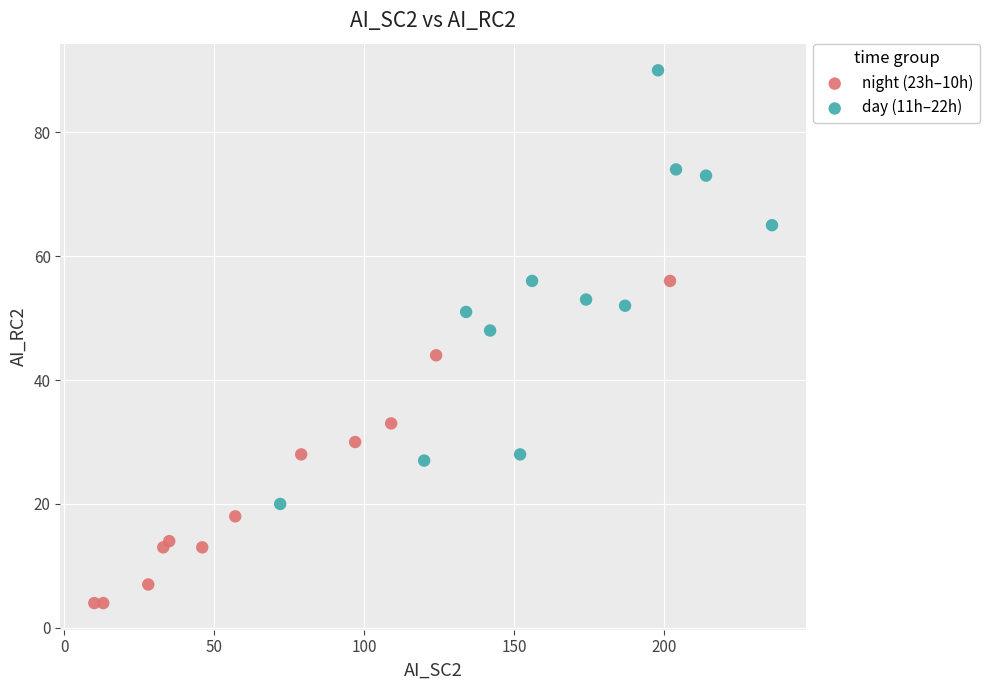

Which series contains the highest Y value?

day (11h–22h)